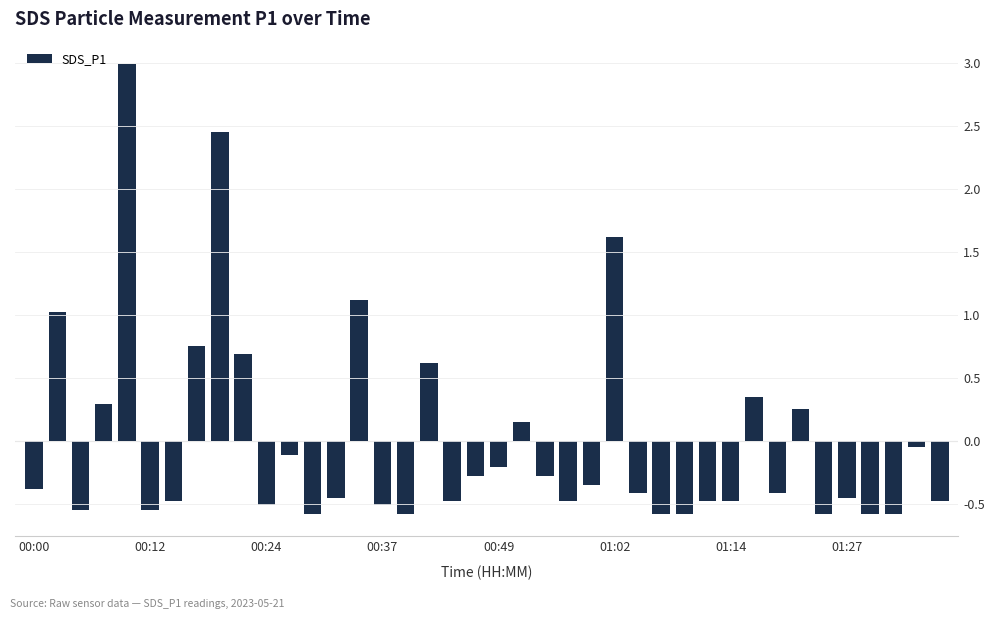

What is the minimum value shown in the chart?

-0.6